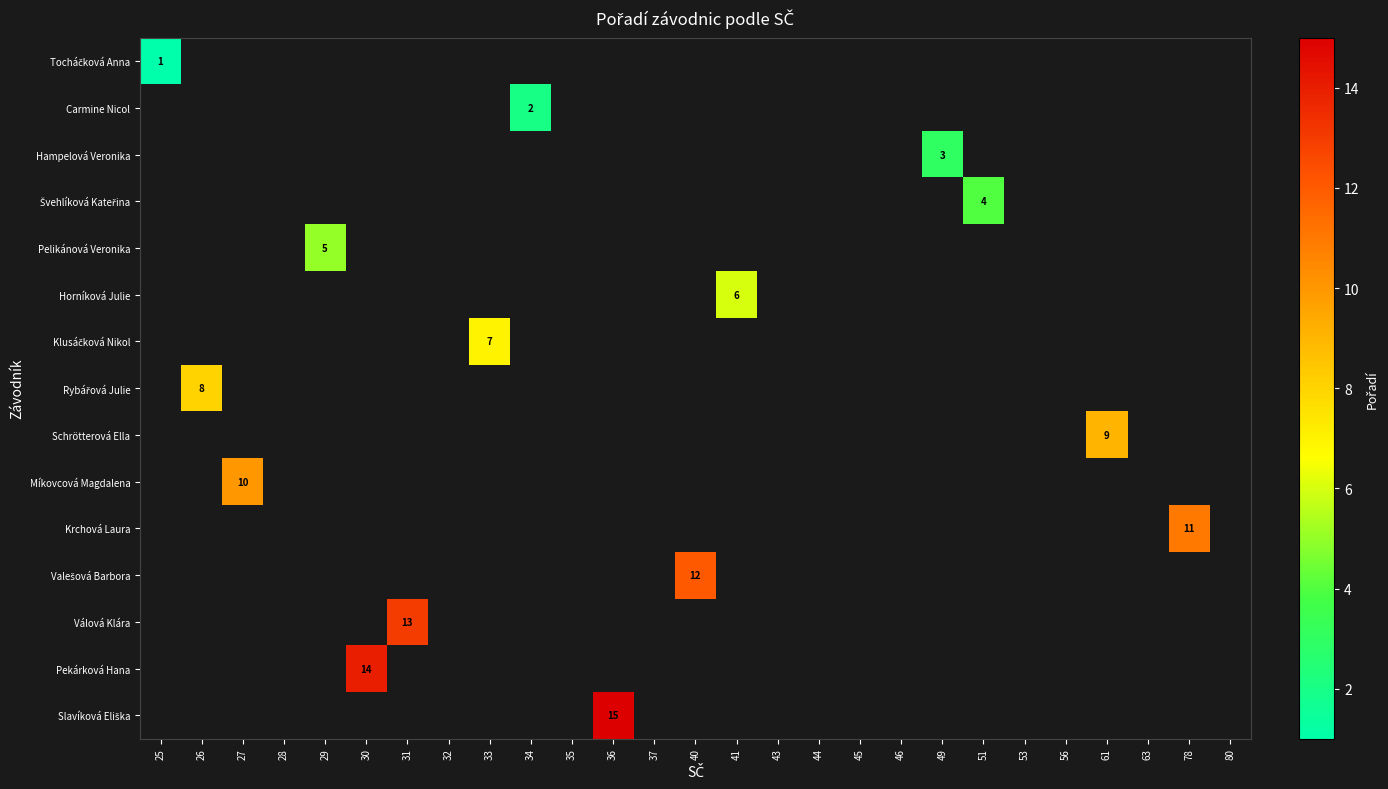

Which has a higher value, 46 or 28?

28